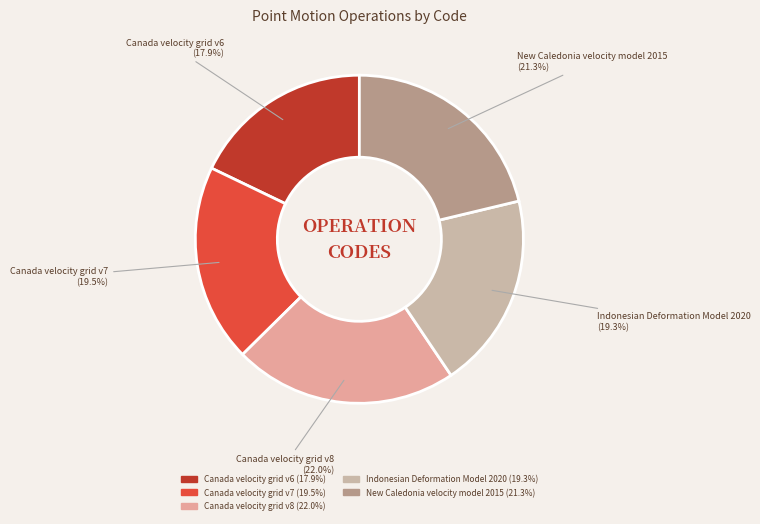

Between Canada velocity grid v7 and Canada velocity grid v6, which is larger?

Canada velocity grid v7